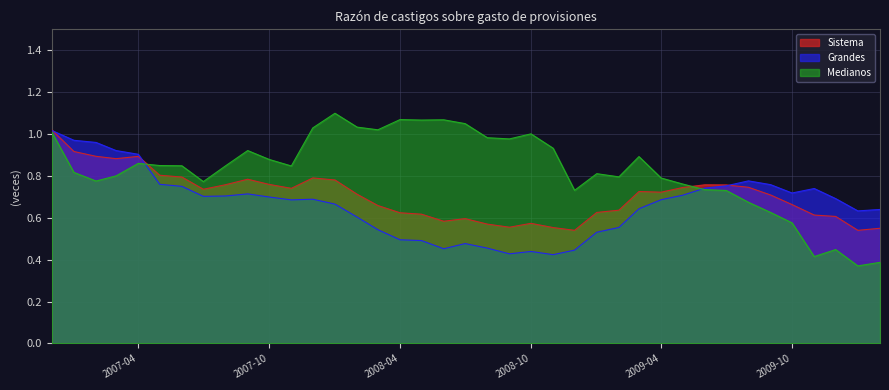

Which series has the widest spread of values?

Medianos